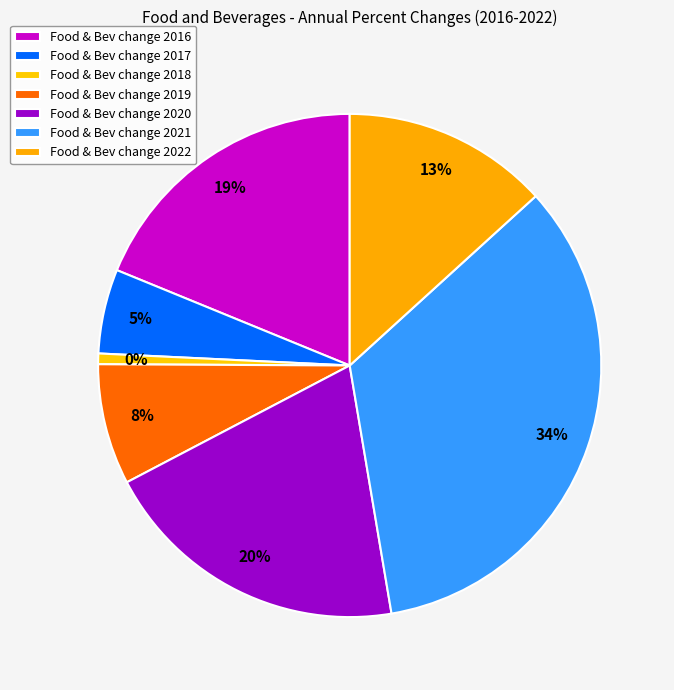

To the nearest percent, what percentage of the pie is 2020?

20%